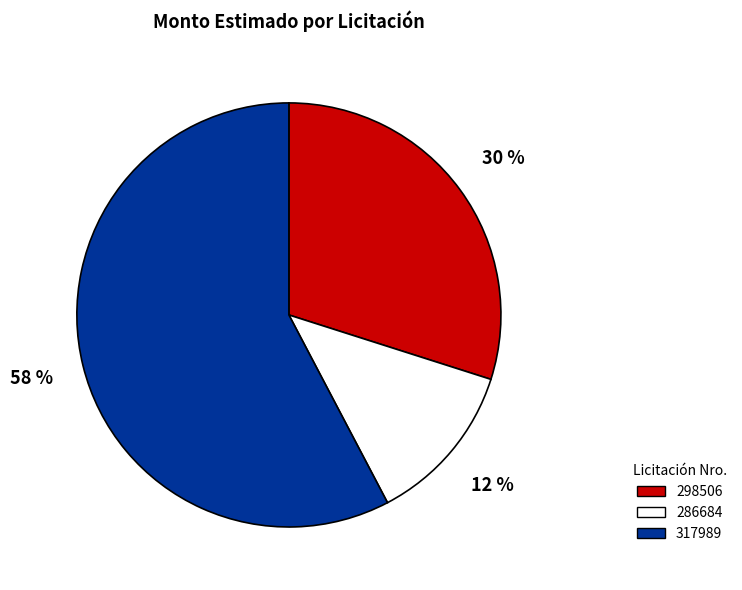

Rank the categories by value from lowest to highest.

286684, 298506, 317989